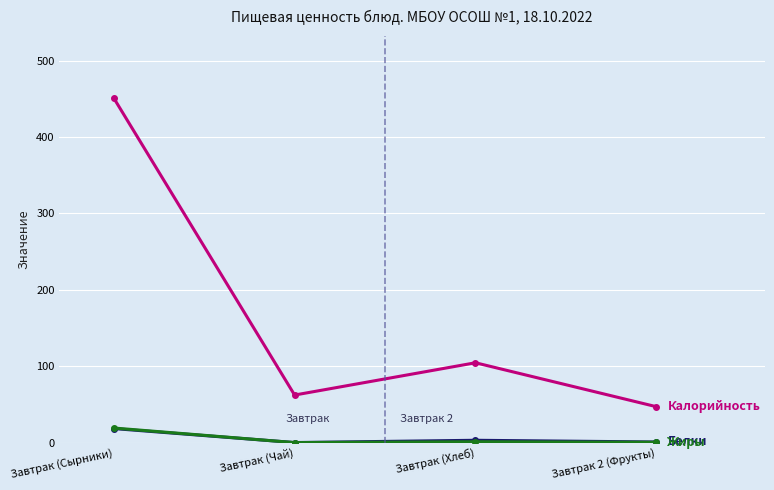

What is the label of the 4th point from the right?

Завтрак (Сырники)